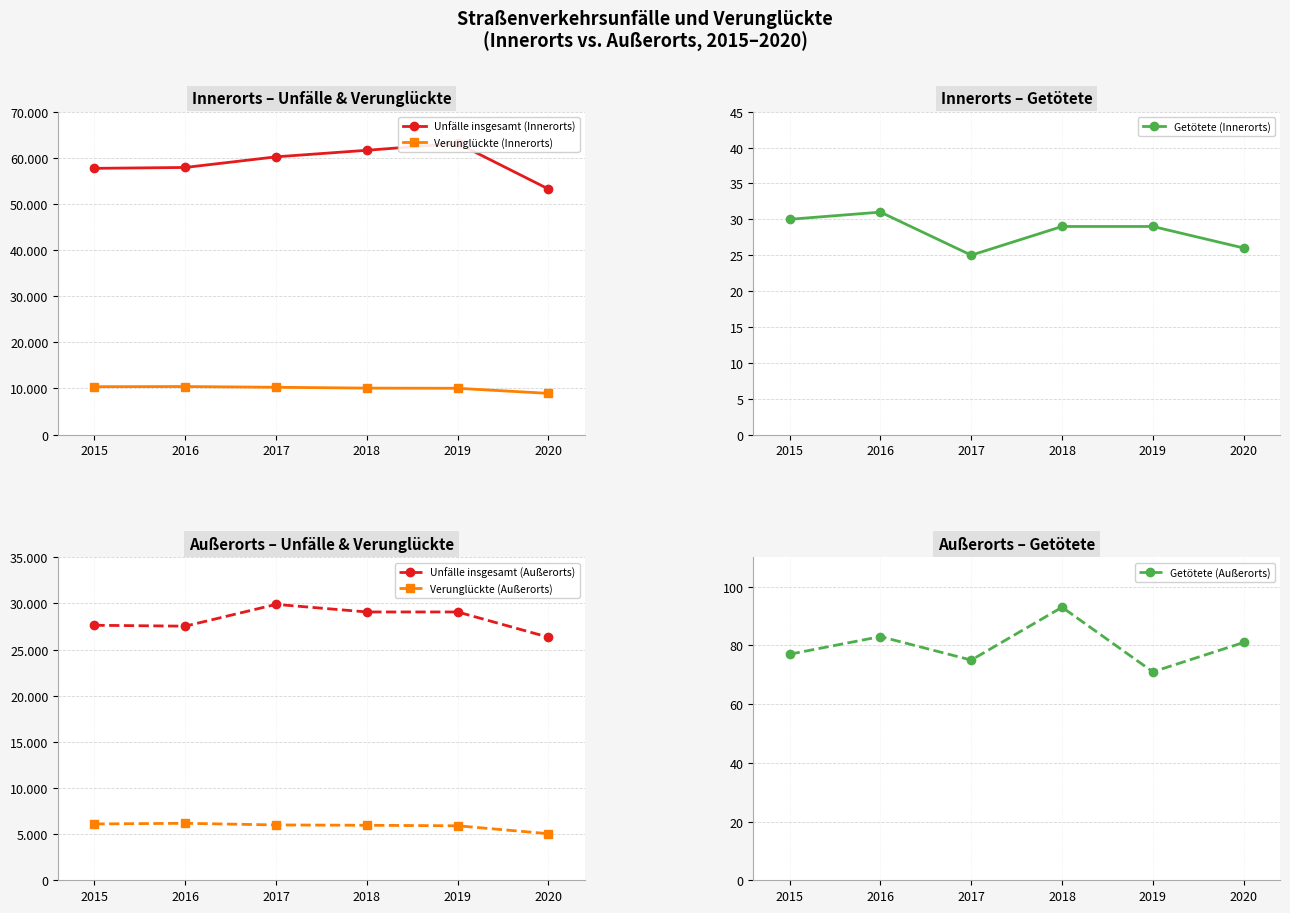

In Getötete (Innerorts), how many points are lower than both neighbors (excluding endpoints)?

1